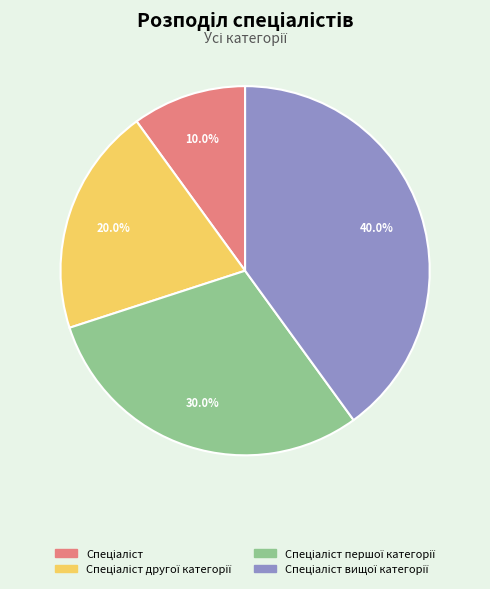

Does any single category account for the majority?

No